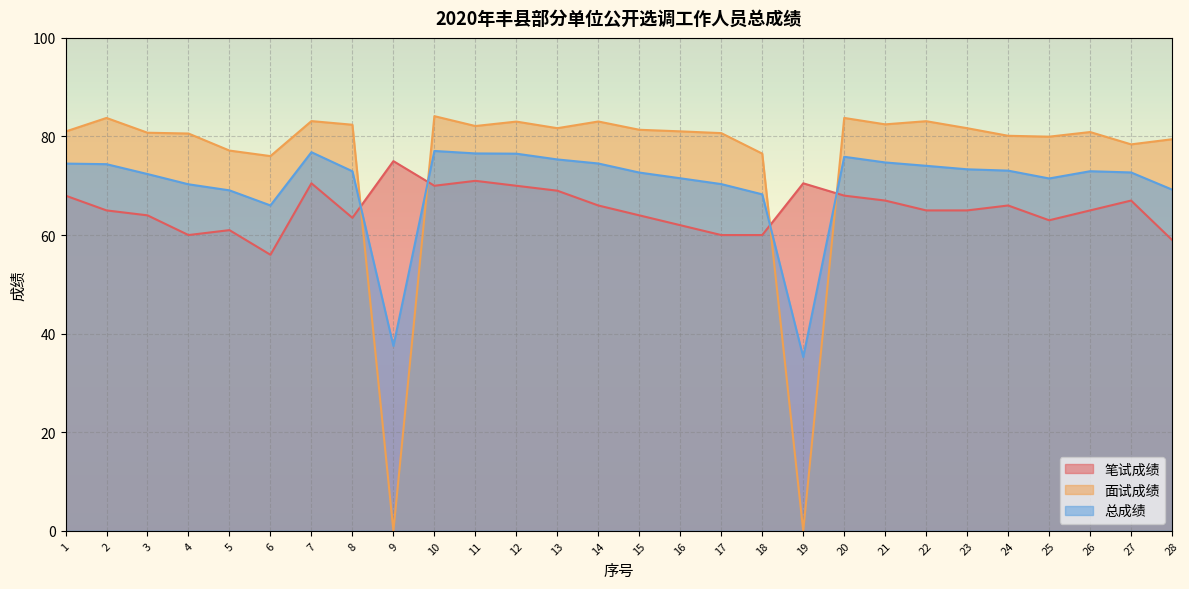

Reading left to right, what are all the values shown in this chart?

笔试成绩: 1=68.0	2=65.0	3=64.0	4=60.0	5=61.0	6=56.0	7=70.5	8=63.5	9=75.0	10=70.0	11=71.0	12=70.0	13=69.0	14=66.0	15=64.0	16=62.0	17=60.0	18=60.0	19=70.5	20=68.0	21=67.0	22=65.0	23=65.0	24=66.0	25=63.0	26=65.0	27=67.0	28=59.0
面试成绩: 1=81.0	2=83.8	3=80.8	4=80.6	5=77.1	6=76.0	7=83.1	8=82.4	9=0.0	10=84.1	11=82.1	12=83.0	13=81.7	14=83.0	15=81.4	16=81.0	17=80.7	18=76.5	19=0.0	20=83.8	21=82.5	22=83.1	23=81.7	24=80.1	25=80.0	26=80.9	27=78.4	28=79.4
总成绩: 1=74.5	2=74.4	3=72.4	4=70.3	5=69.1	6=66.0	7=76.8	8=72.9	9=37.5	10=77.1	11=76.6	12=76.5	13=75.3	14=74.5	15=72.7	16=71.5	17=70.3	18=68.3	19=35.2	20=75.9	21=74.7	22=74.0	23=73.3	24=73.1	25=71.5	26=73.0	27=72.7	28=69.2